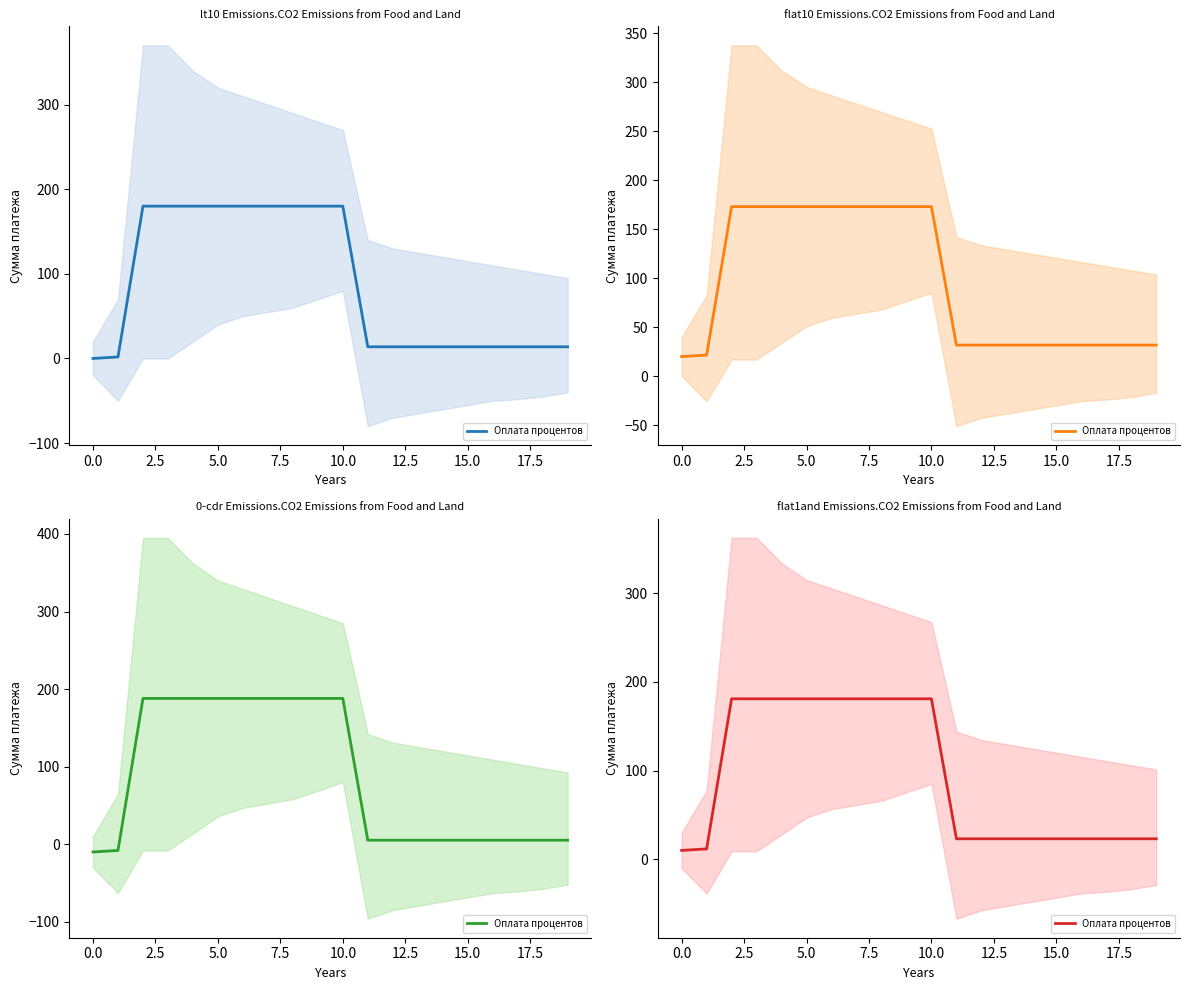

How many values are below 23?

2